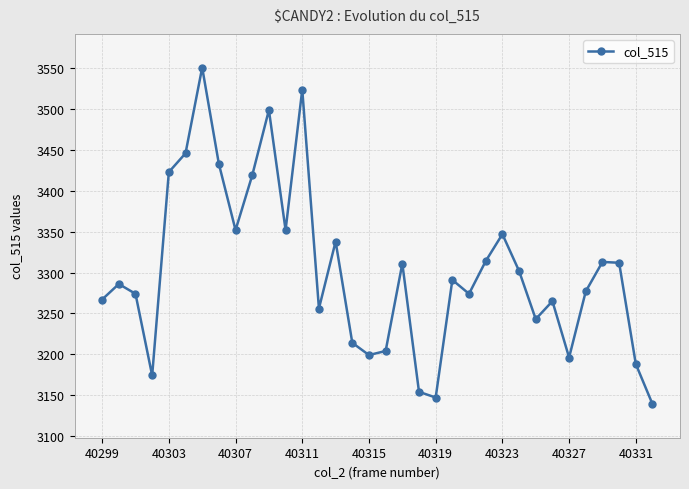

How many interior local valleys (lower than both neighbors) does the data have?

9